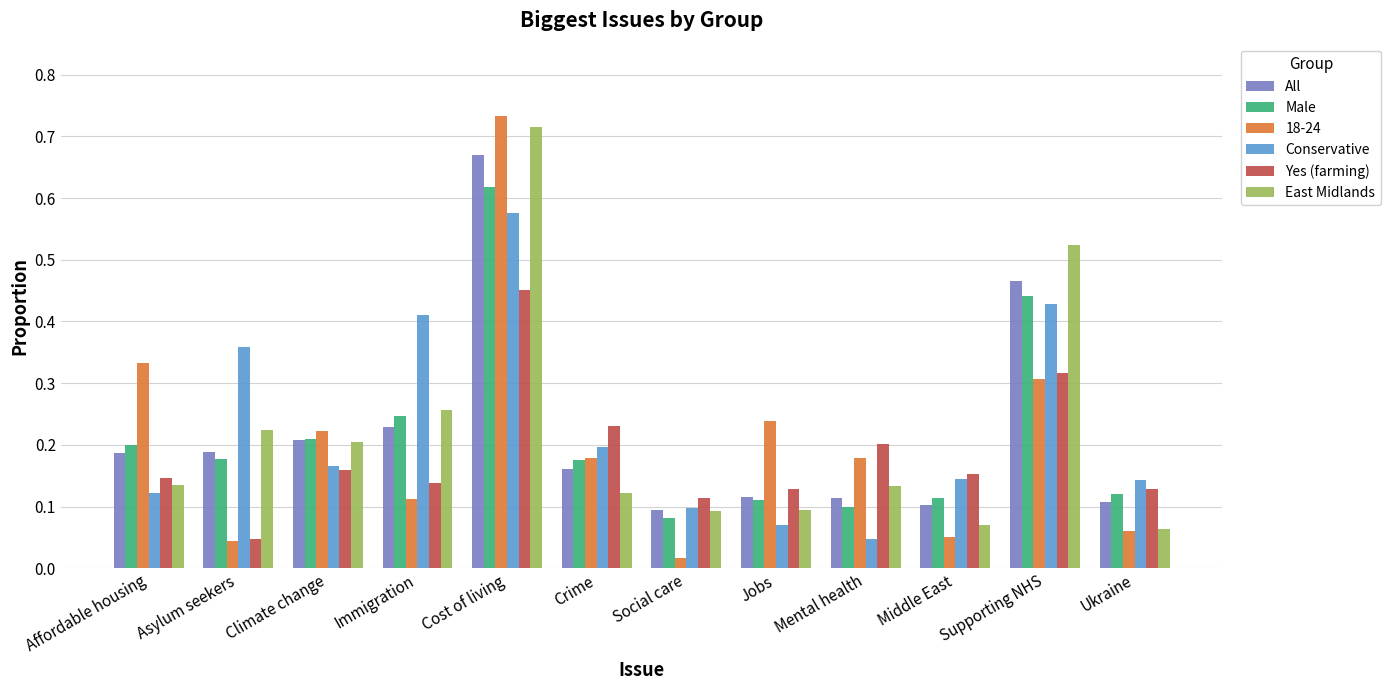

Which category has the lowest value in the Conservative series?

Mental health